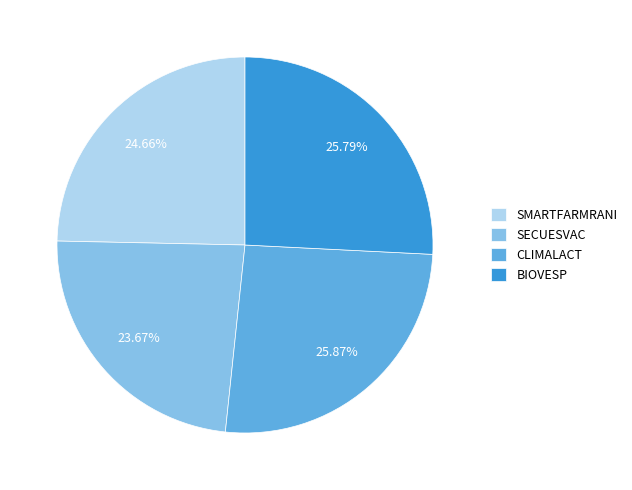

To the nearest percent, what is the combined percentage of SECUESVAC and BIOVESP?

49%